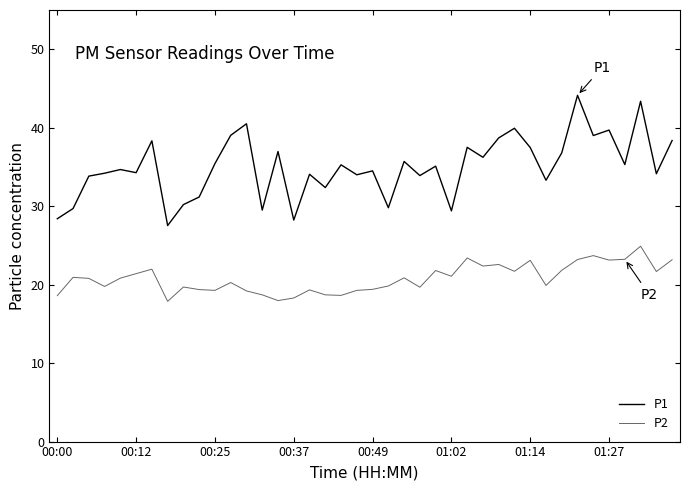

At how many categories does at least one series exceed 28?

39